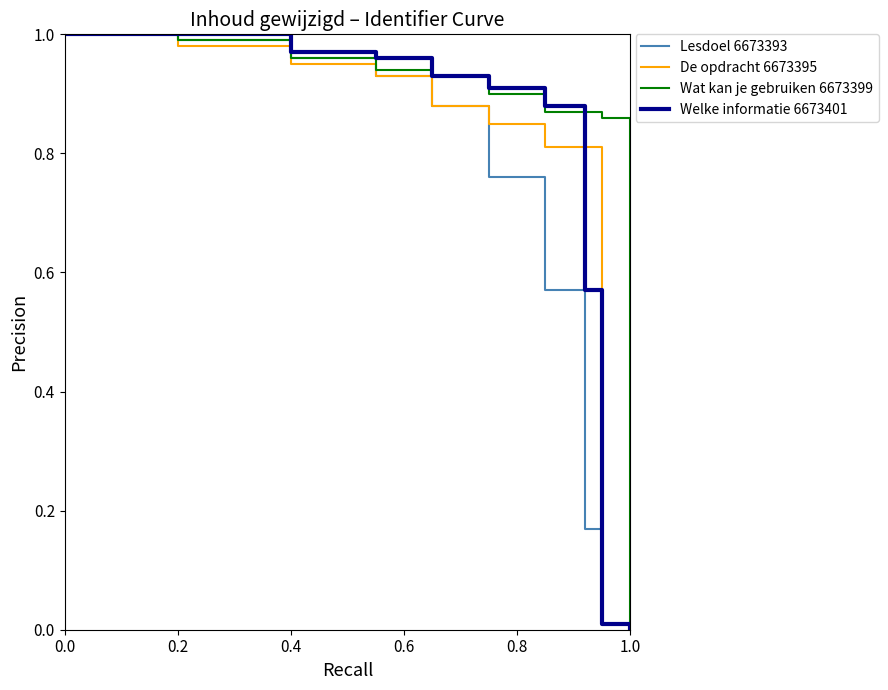

Is it true that Welke informatie 6673401 equals 0.0 at 1.0?

True